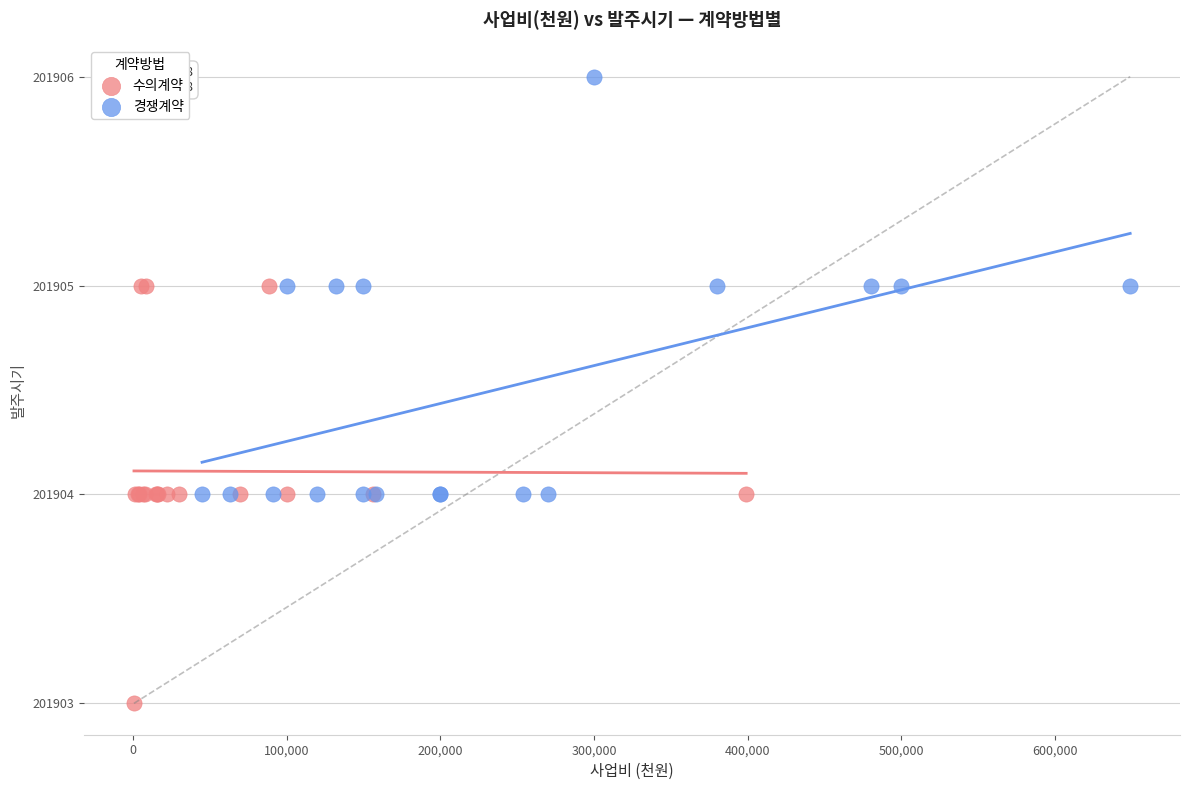

Which series contains the highest Y value?

경쟁계약